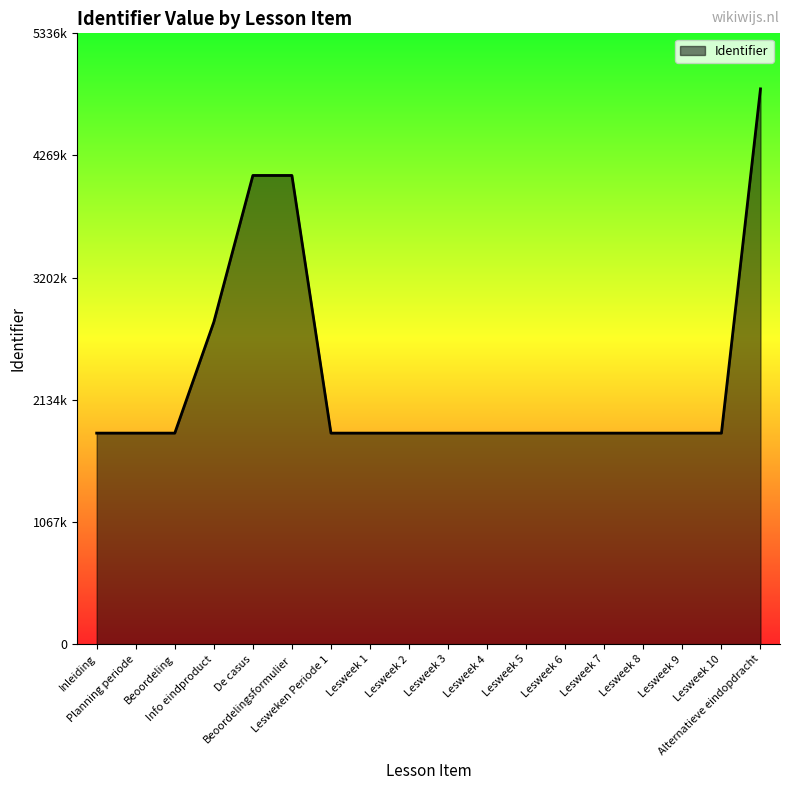

At which label does the data first exceed 1843699?

Info eindproduct